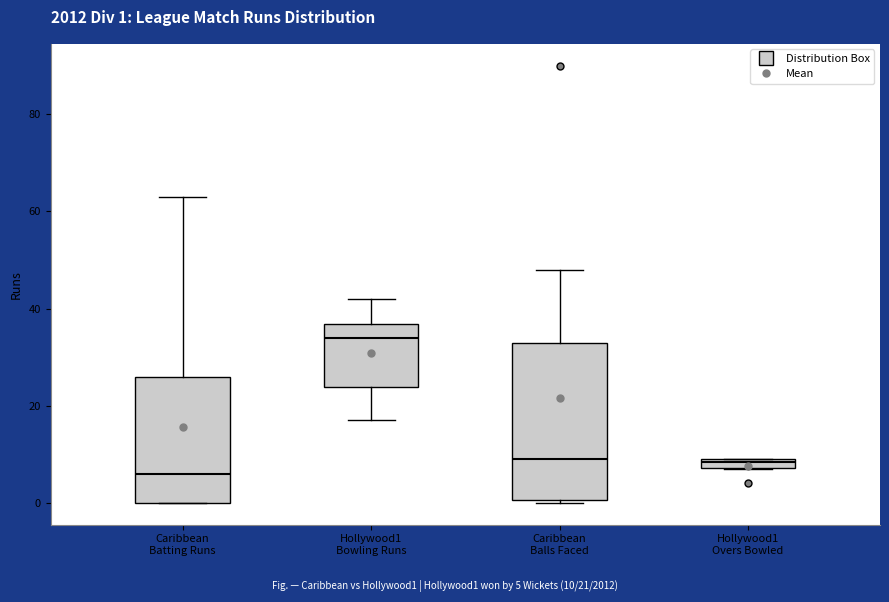

Which box has the lowest median line?

Caribbean Batting Runs